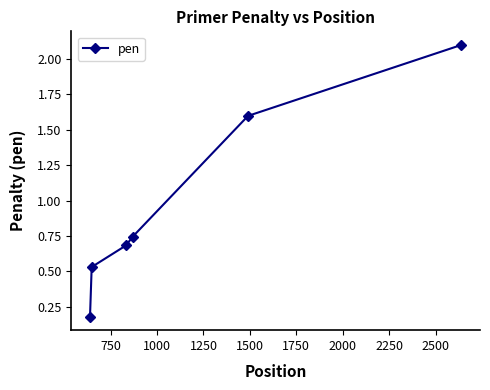

What is the sum of all values?

5.8